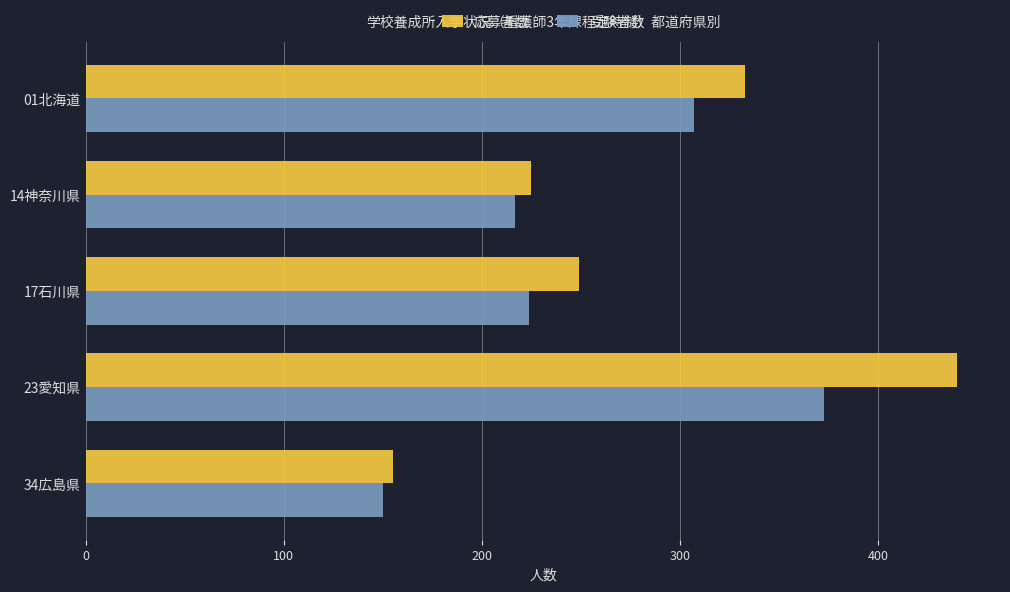

What is the average value of the 受験者数 series?

254